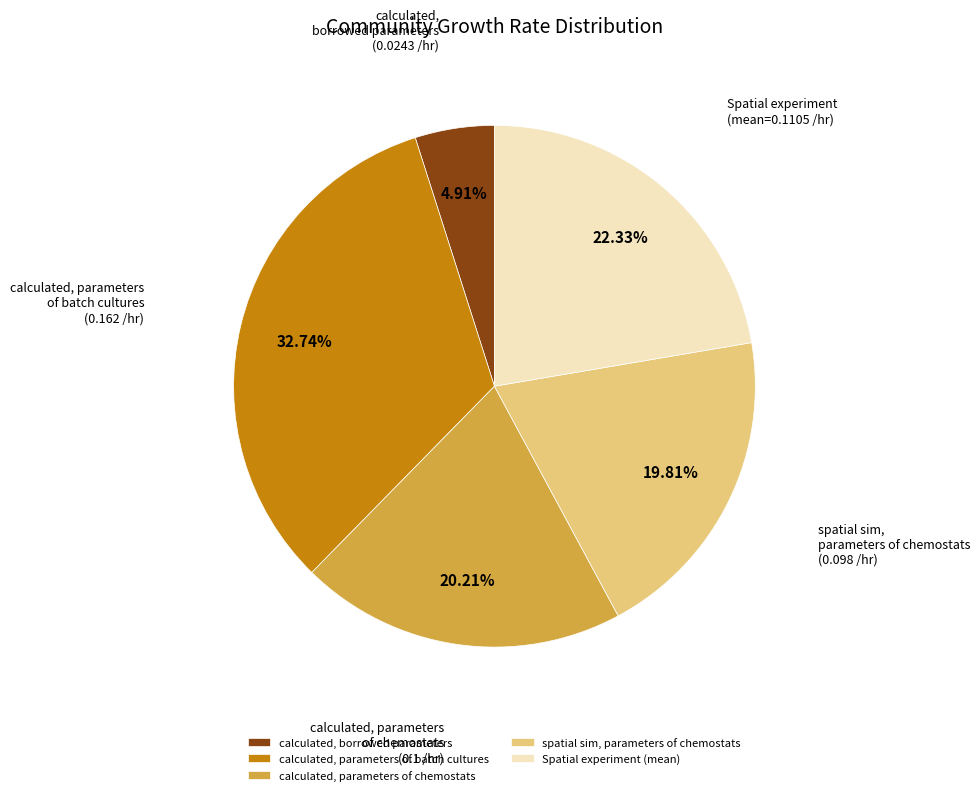

Is there any slice that represents more than half of the pie?

No